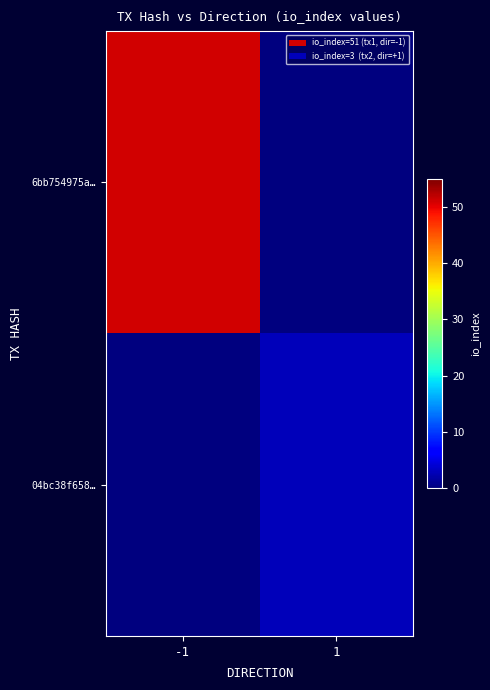

Which has a higher value, 1 or -1?

-1